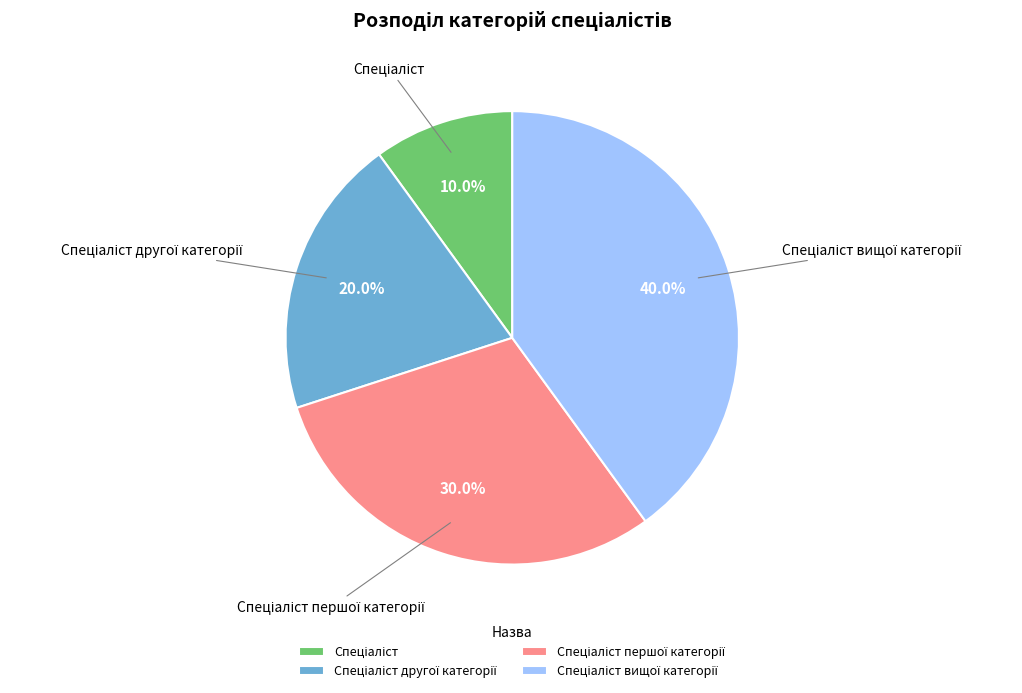

Does any single category account for the majority?

No